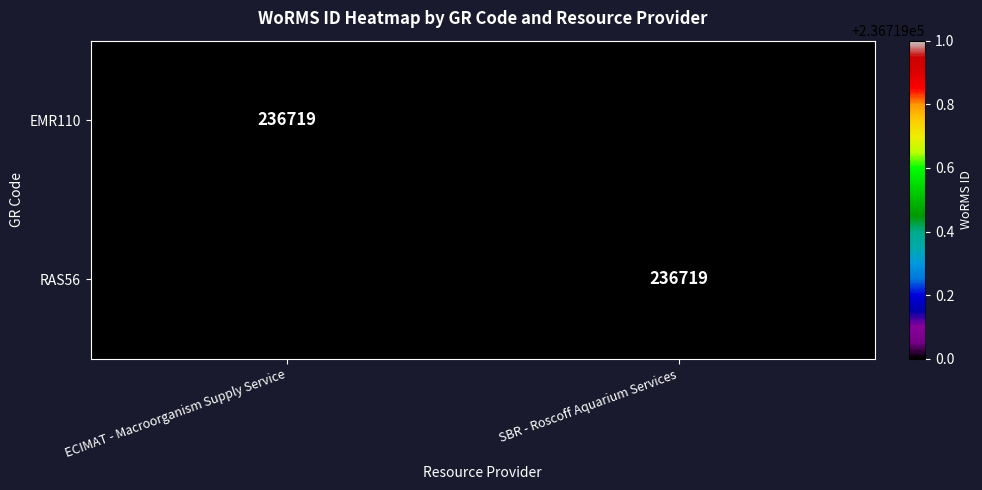

The EMR110 series shows 236719 at ECIMAT - Macroorganism Supply Service. True or false?

True